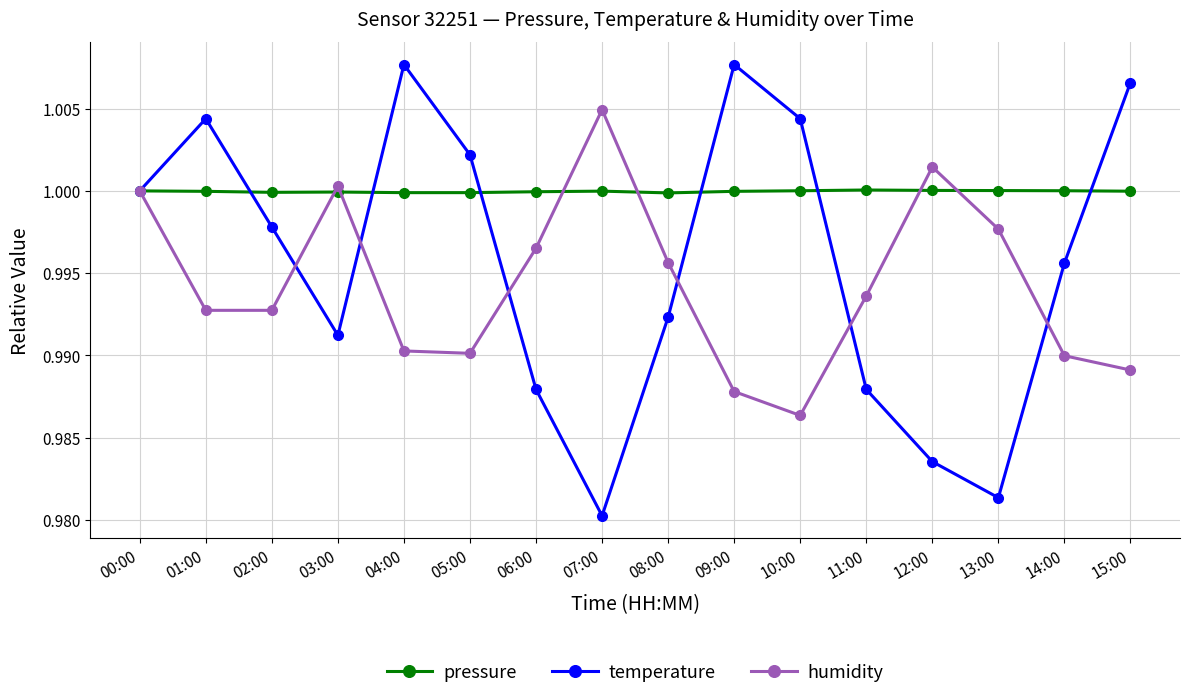

Where is temperature nearest to the value 0?

07:00